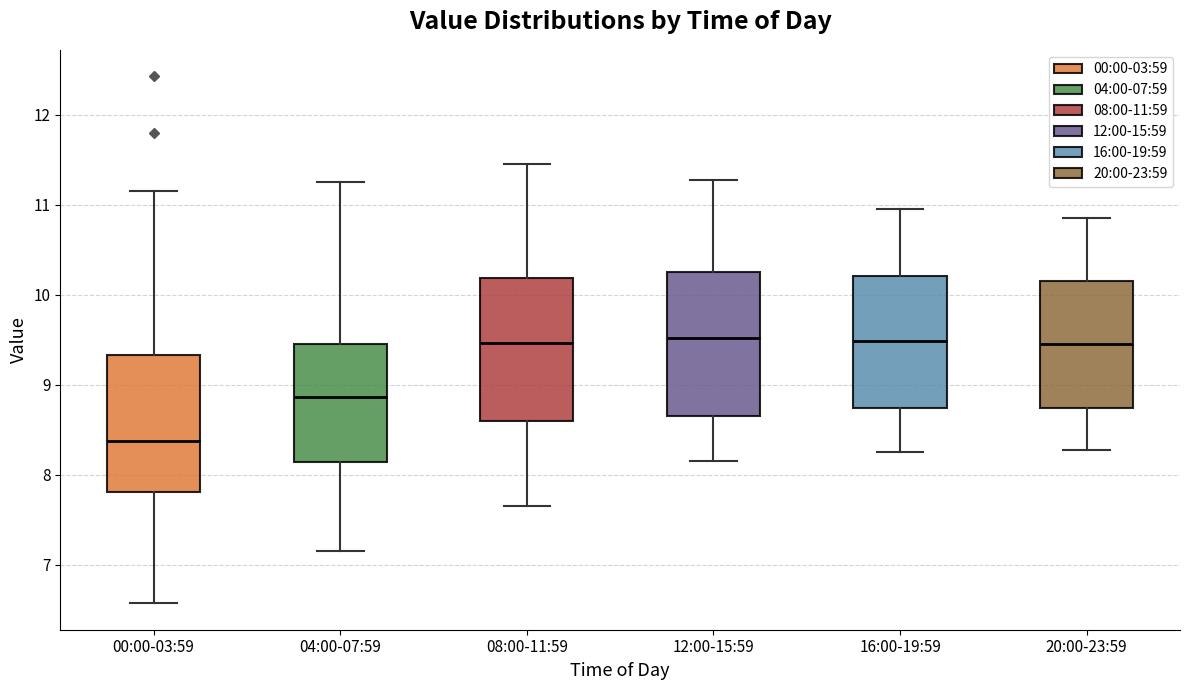

Reading left to right, read every box against the y-axis: the position of its median line, the range the box covers, and the ends of its whiskers. The values are not printed on the chart, so give them approximately, as read against the axis.

00:00-03:59: median 8.4, box 7.8 to 9.3, whiskers 6.6 to 11.2
04:00-07:59: median 8.9, box 8.1 to 9.5, whiskers 7.2 to 11.3
08:00-11:59: median 9.5, box 8.6 to 10.2, whiskers 7.7 to 11.5
12:00-15:59: median 9.5, box 8.7 to 10.3, whiskers 8.2 to 11.3
16:00-19:59: median 9.5, box 8.7 to 10.2, whiskers 8.3 to 11.0
20:00-23:59: median 9.5, box 8.7 to 10.2, whiskers 8.3 to 10.9